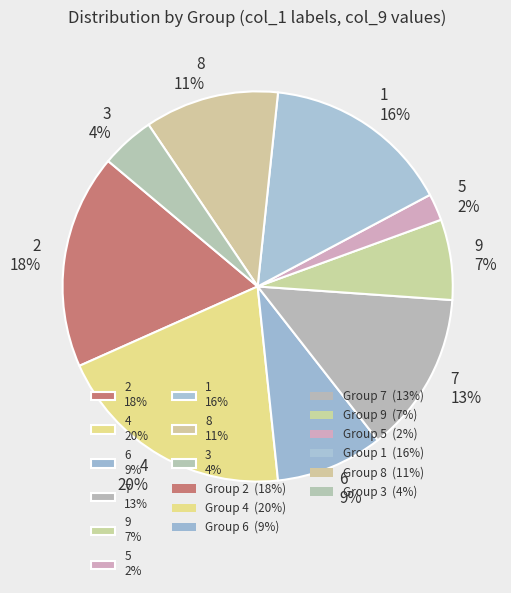

To the nearest percent, what percentage of the pie is 7?

13%